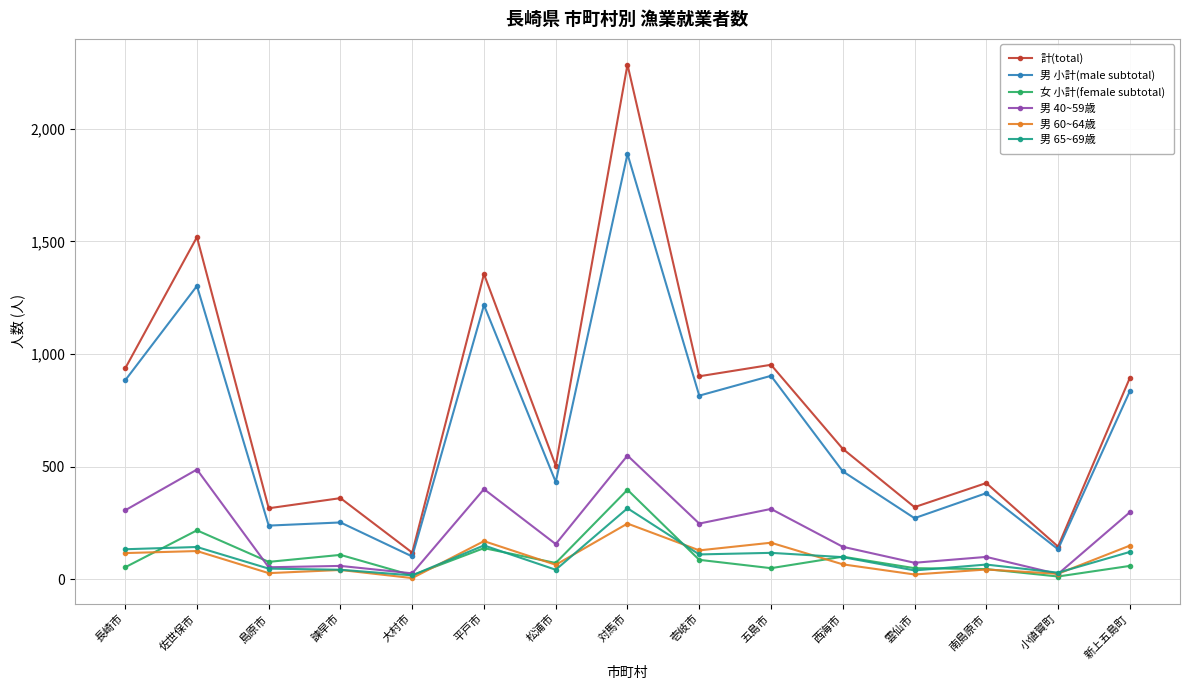

True or false: 男 65~69歳 has more than 0 interior local peaks.

True